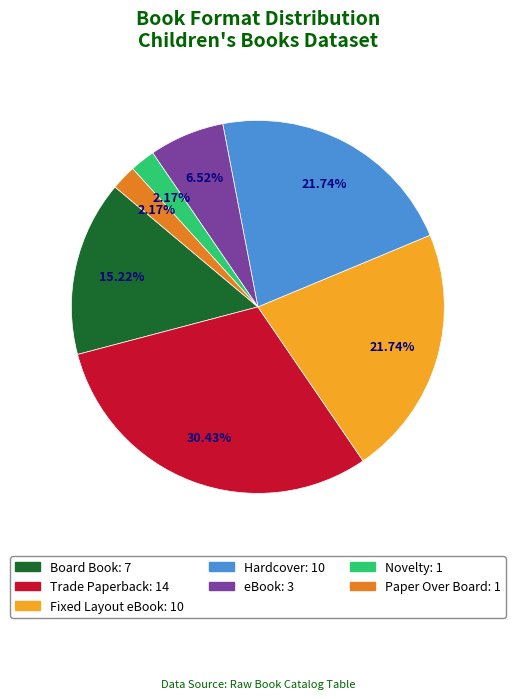

Is Board Book the majority of the pie?

No